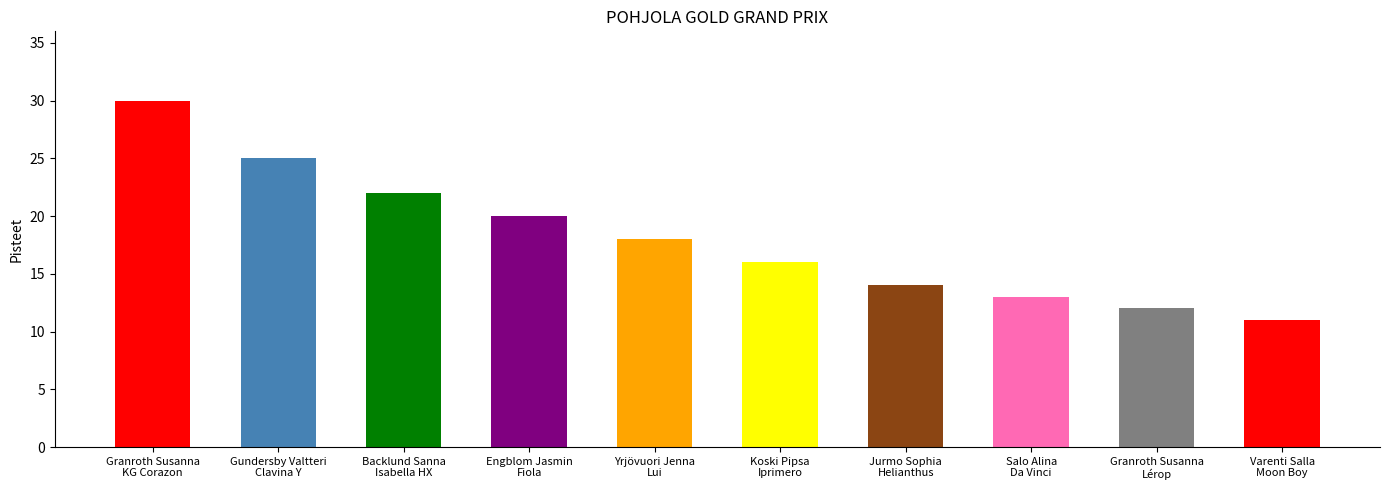

How many bars are there in total?

10